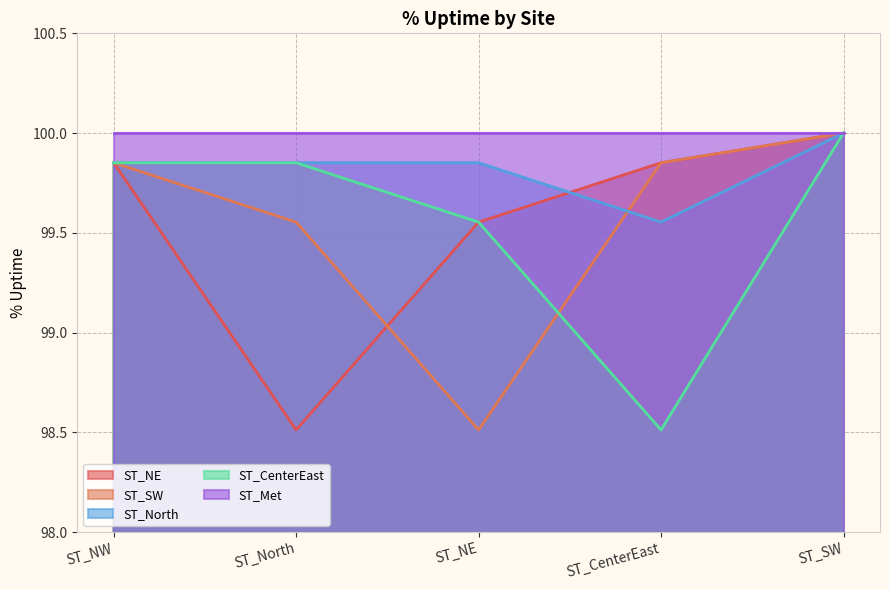

True or false: ST_North has more than 2 points higher than both neighbors.

False